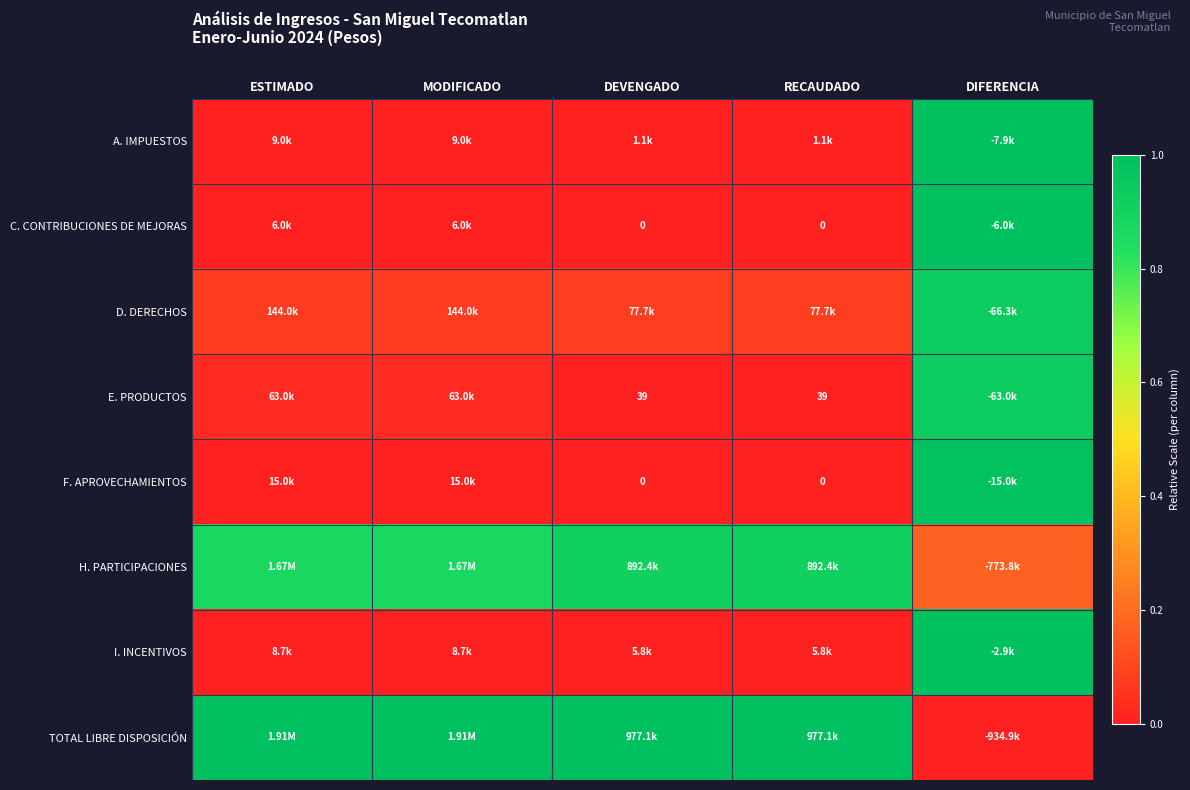

The value of I. INCENTIVOS at RECAUDADO is 0.0. True or false?

False